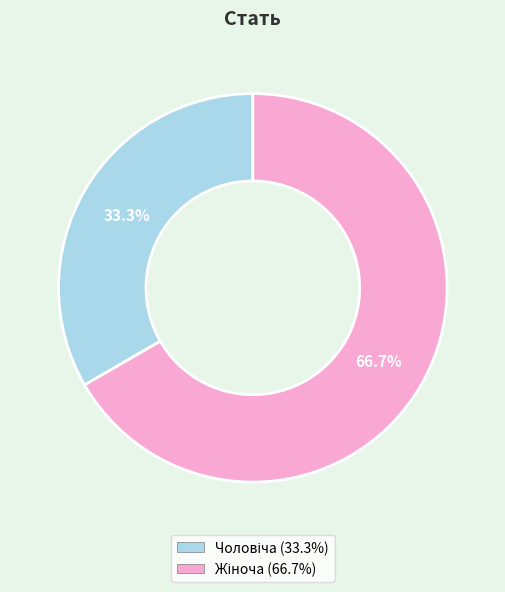

Does any single category account for the majority?

Yes